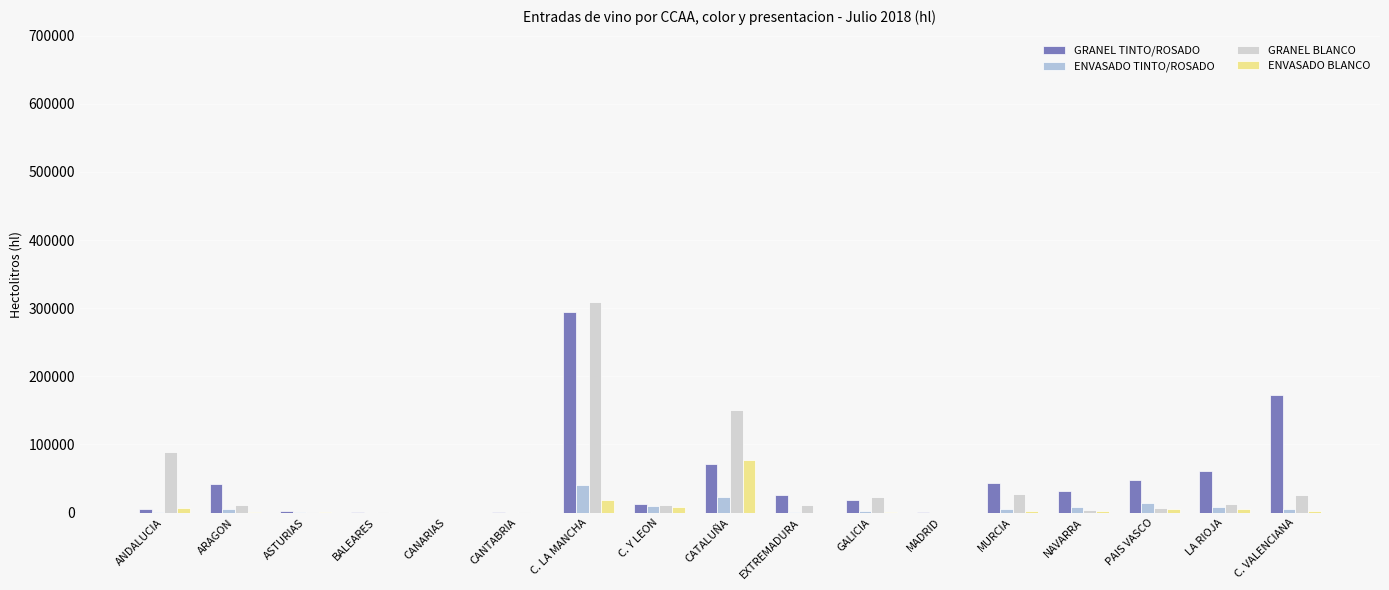

What is the difference between the maximum and minimum values in the ENVASADO TINTO/ROSADO series?

40025